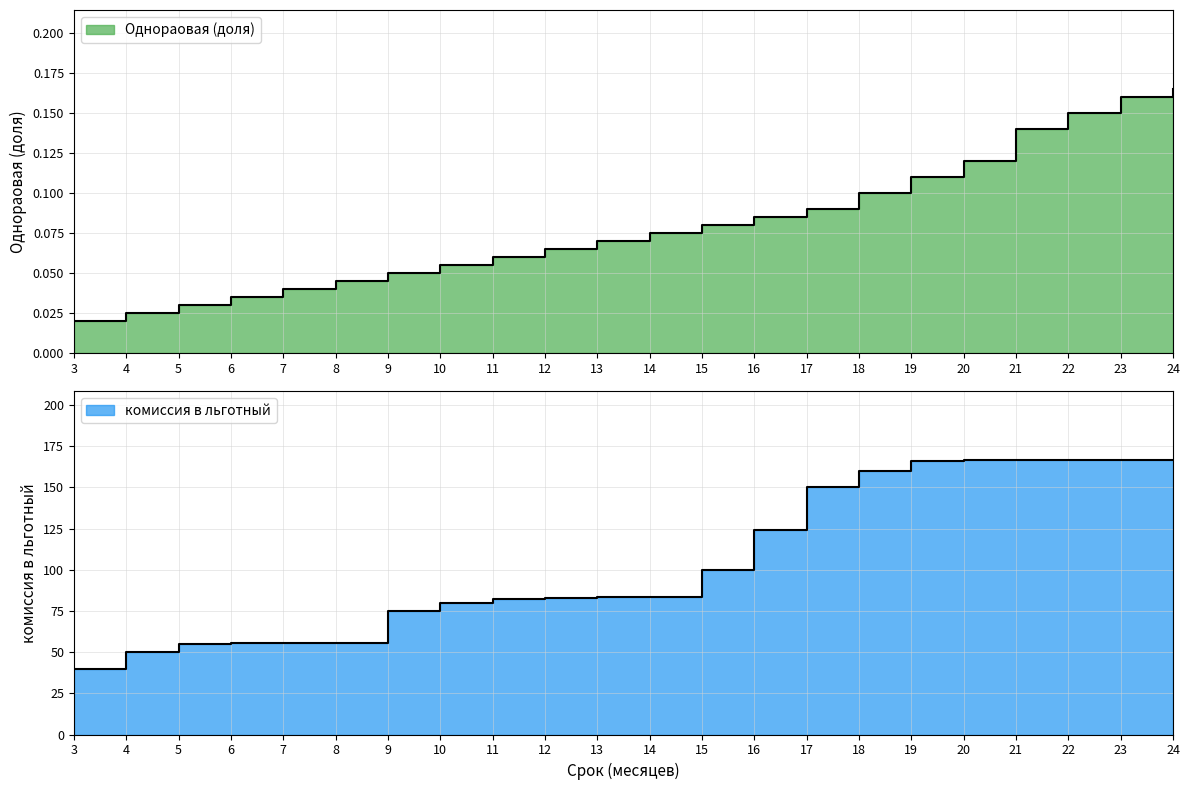

Is the value of Однораовая (доля) at 23 greater than the value of комиссия в льготный at 22?

No